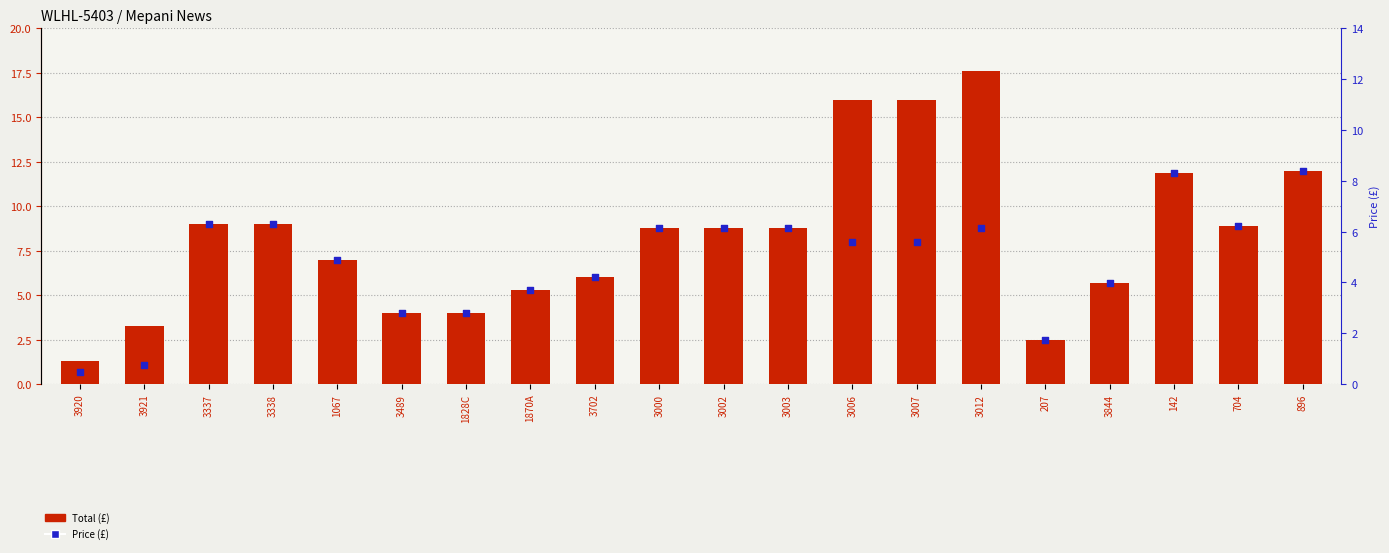

Which series reaches the maximum Y coordinate?

Total